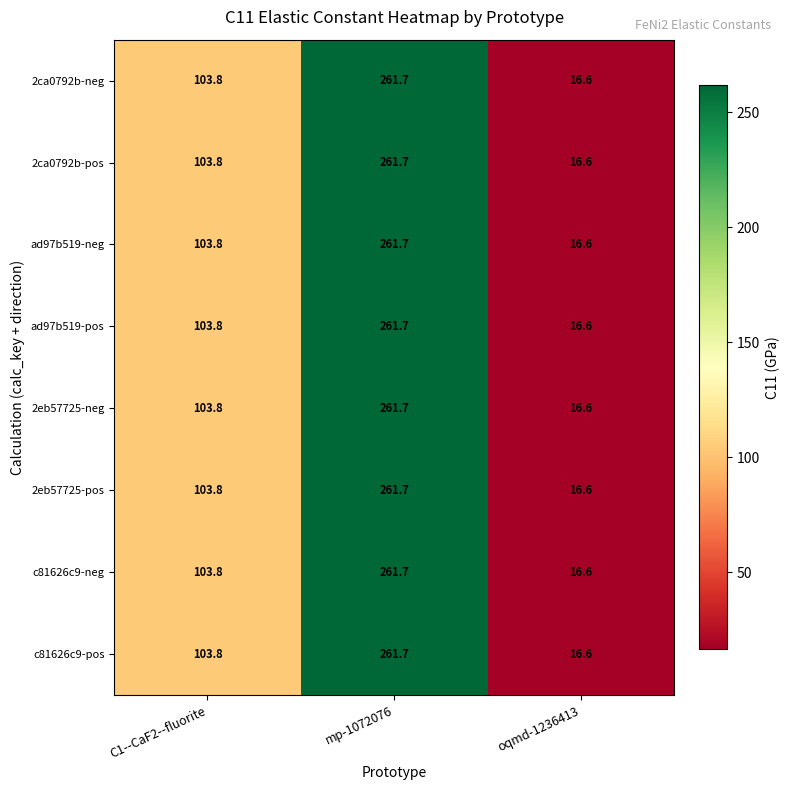

At which label does 2ca0792b-neg first exceed 103?

C1--CaF2--fluorite